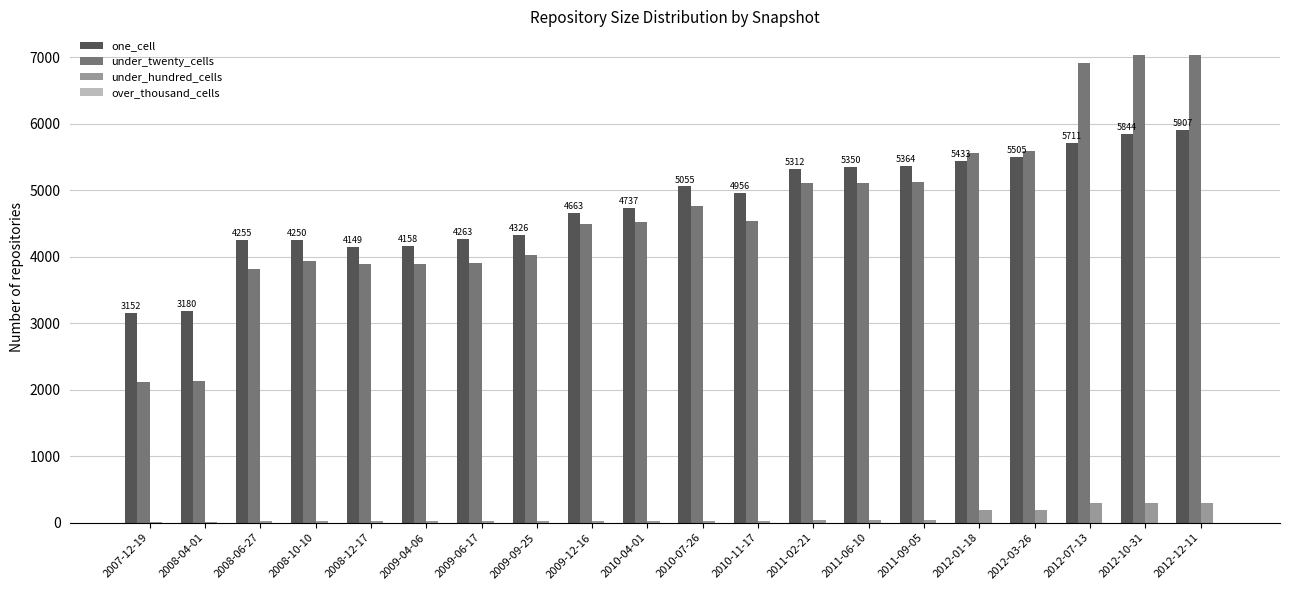

Are the bars grouped side by side (vs. stacked)?

Yes